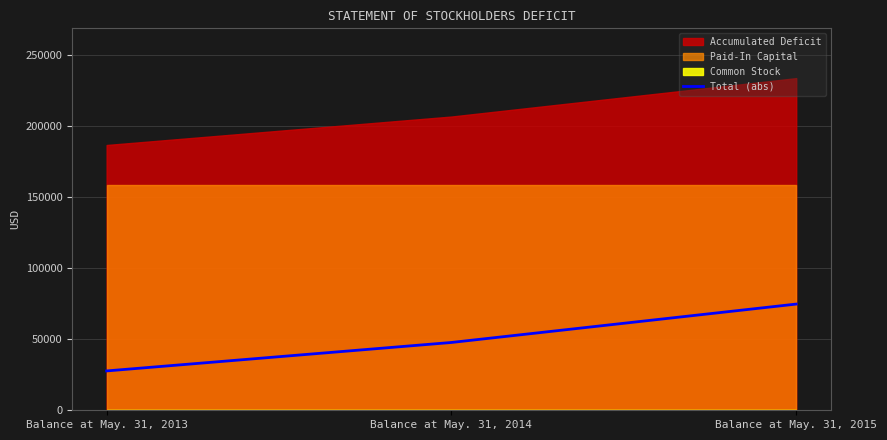

What is the approximate value at Balance at May. 31, 2013, to the nearest 10?

27720